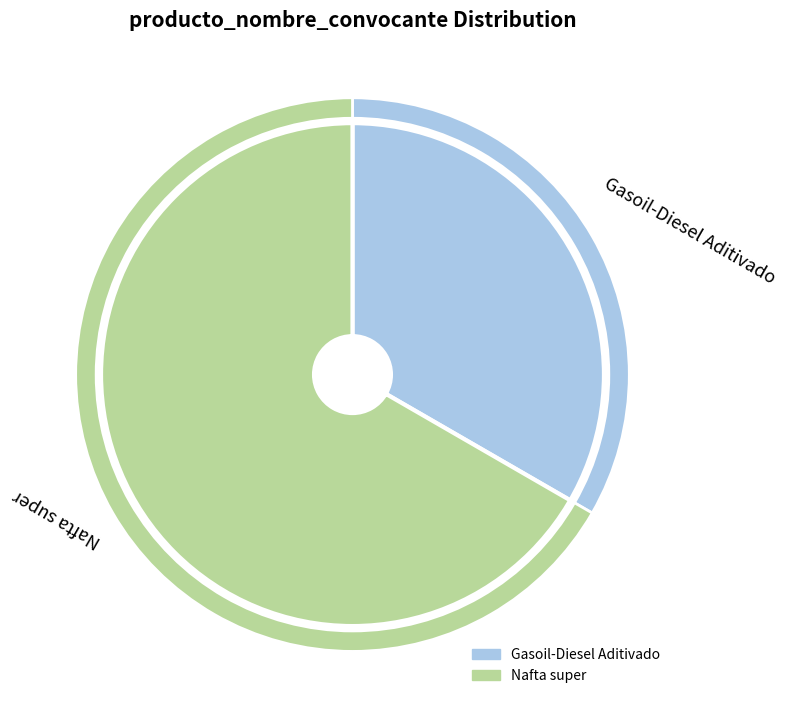

Approximately how many times larger is the value at Nafta super compared to Gasoil-Diesel Aditivado?

2.0